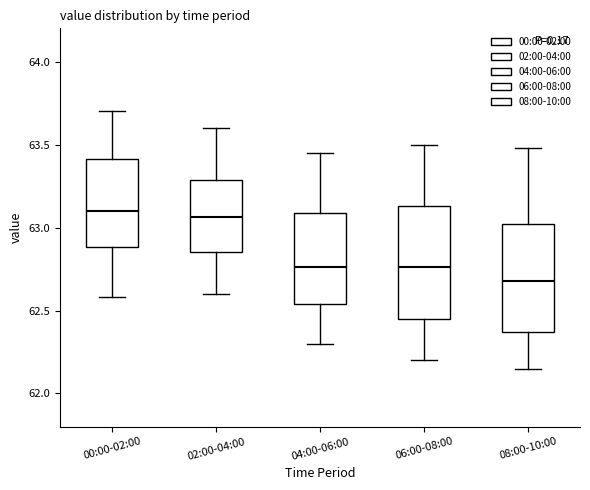

Which box's median line is the lowest?

08:00-10:00